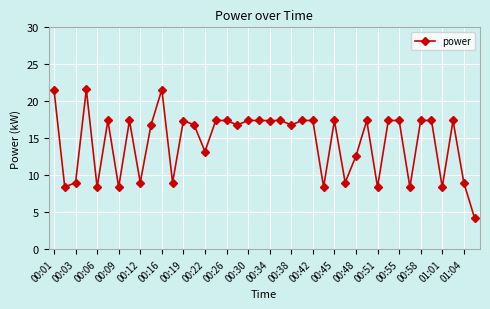

Reading left to right, what are all the values shown in this chart?

21.6	8.4	9.0	21.6	8.4	17.4	8.4	17.4	9.0	16.8	21.6	9.0	17.4	16.8	13.2	17.4	17.4	16.8	17.4	17.4	17.4	17.4	16.8	17.4	17.4	8.4	17.4	9.0	12.6	17.4	8.4	17.4	17.4	8.4	17.4	17.4	8.4	17.4	9.0	4.2